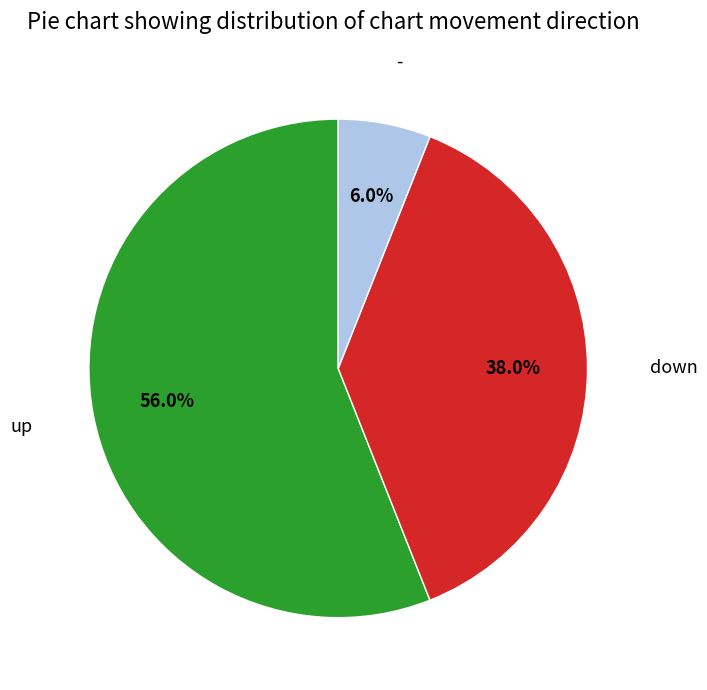

Is there a majority slice in this chart?

Yes